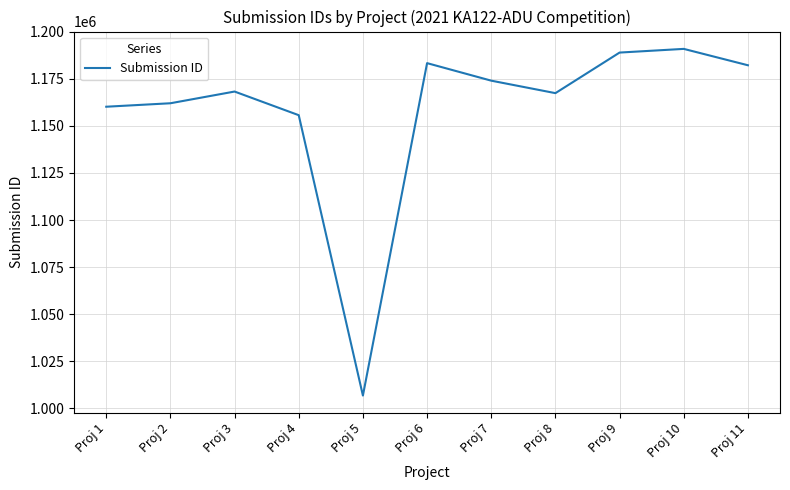

Read the value at Proj 10, to the nearest 10.

1190930